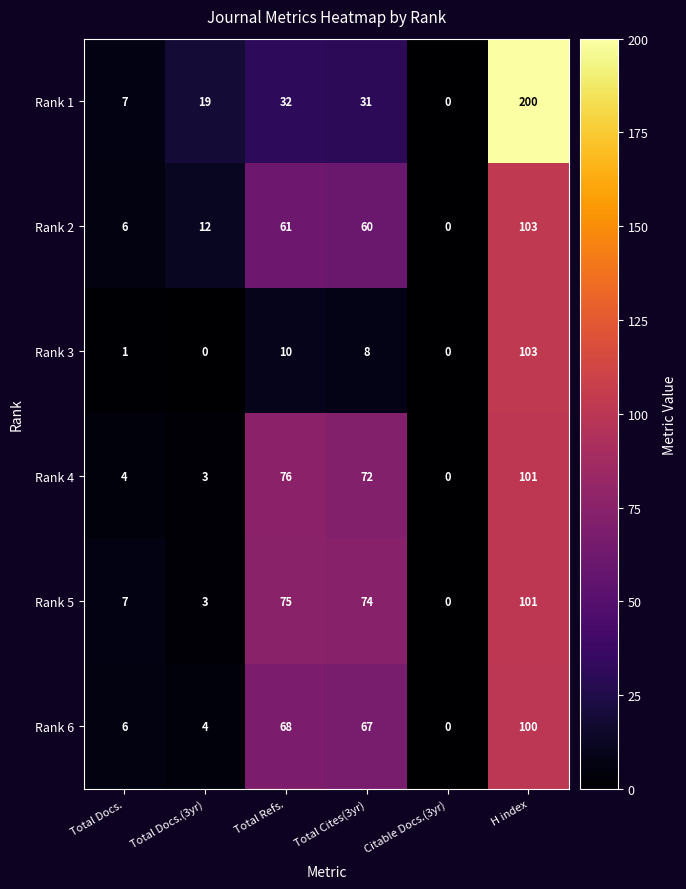

What is the sum of the Rank 2 values at Citable Docs.(3yr) and Total Docs.(3yr)?

12